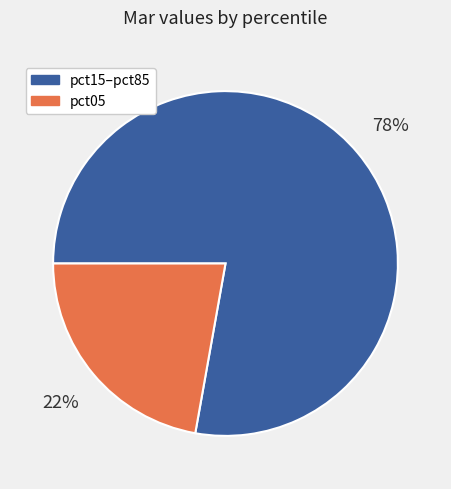

How many segments does this pie chart have?

2